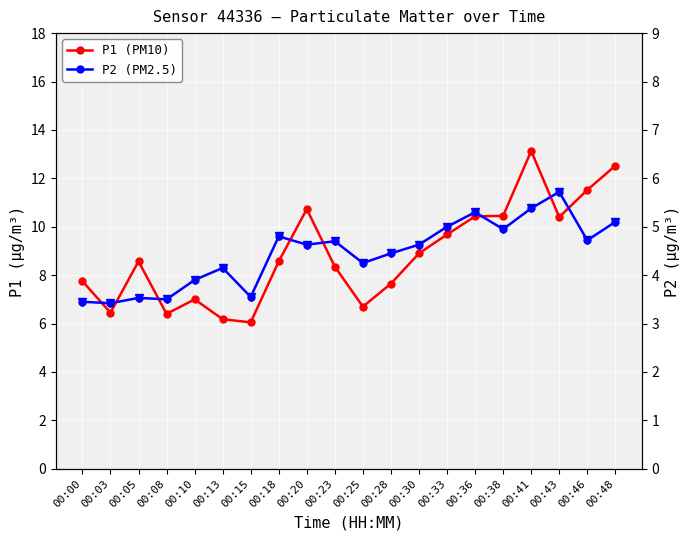

List the series in order of their peak value, lowest first.

P2 (PM2.5), P2 markers, P1 (PM10)